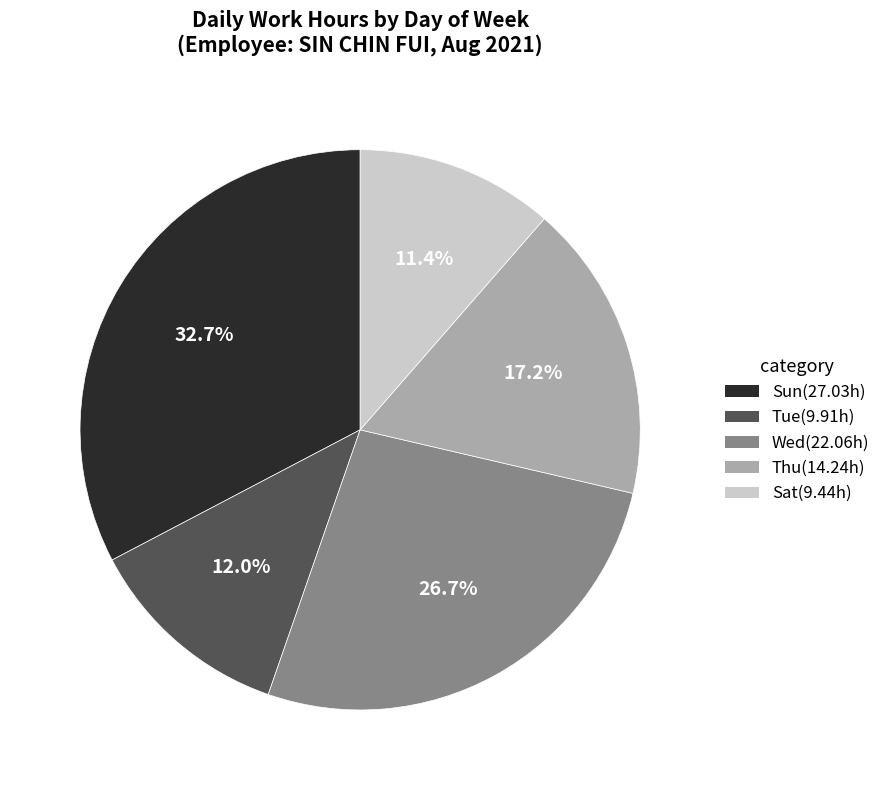

Does any single category account for the majority?

No